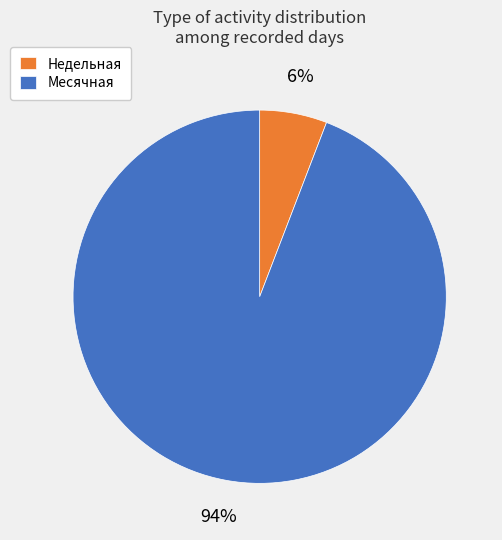

Does any single category account for the majority?

Yes